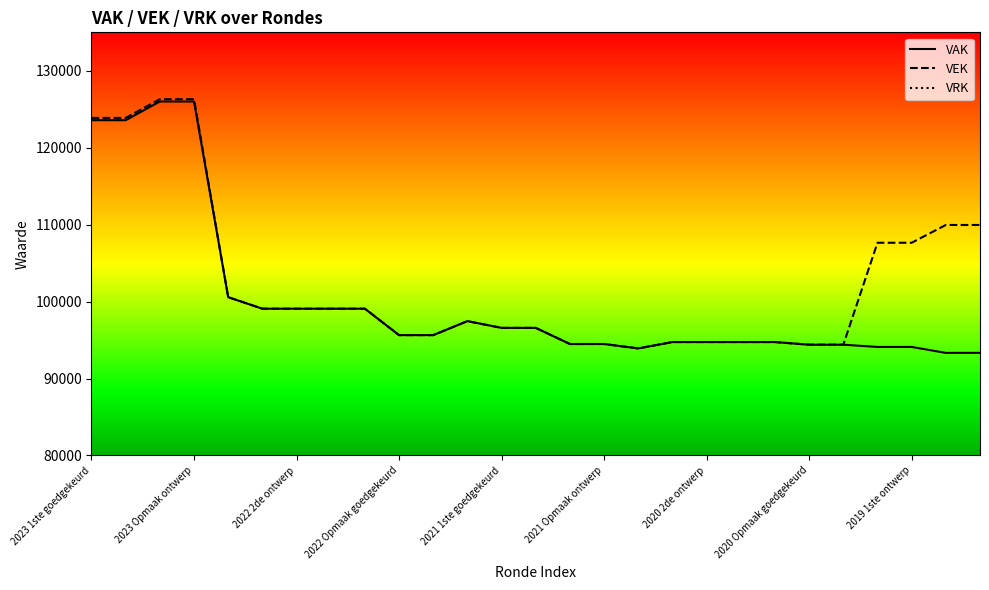

True or false: VRK and VAK cross at least once.

False